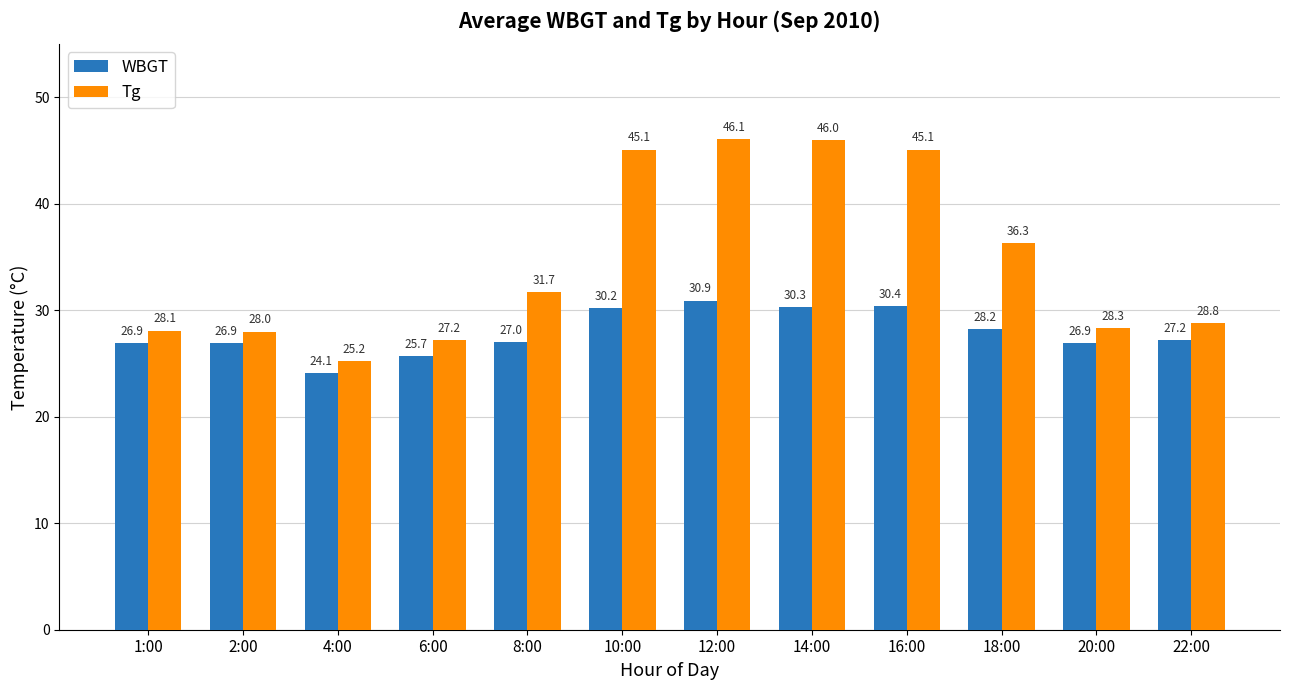

What is the total value across all series at 14:00?

76.3